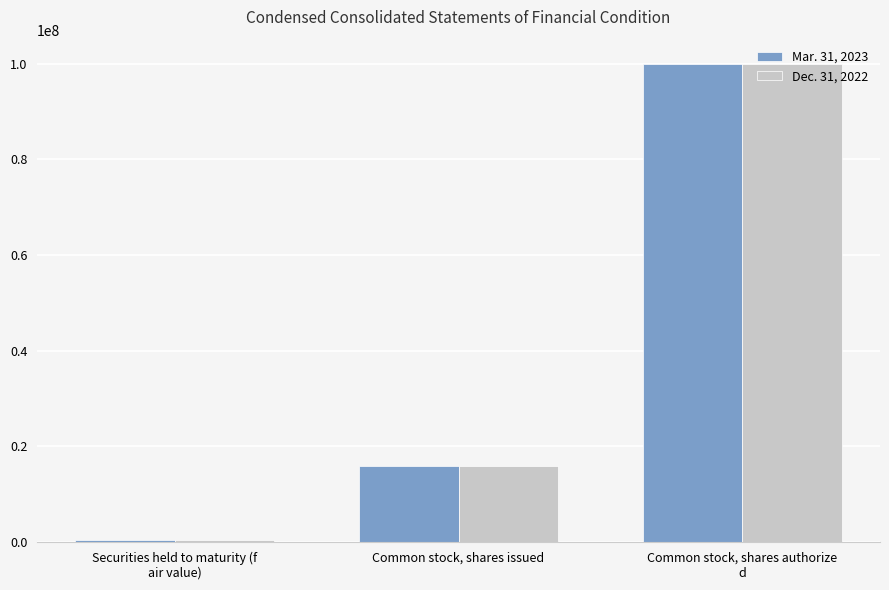

Which series has the largest range (max minus min)?

Dec. 31, 2022